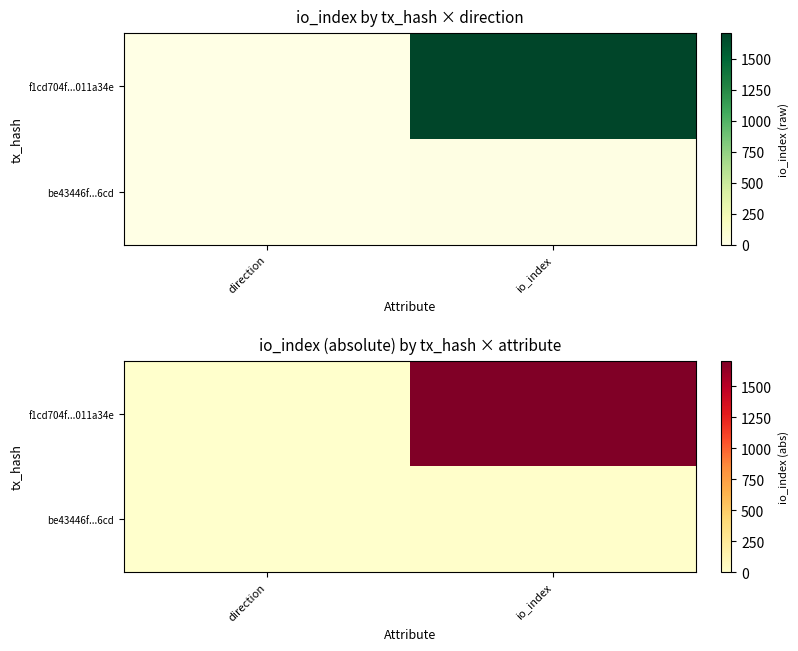

What is the average value of the be43446f...6cd series?

4